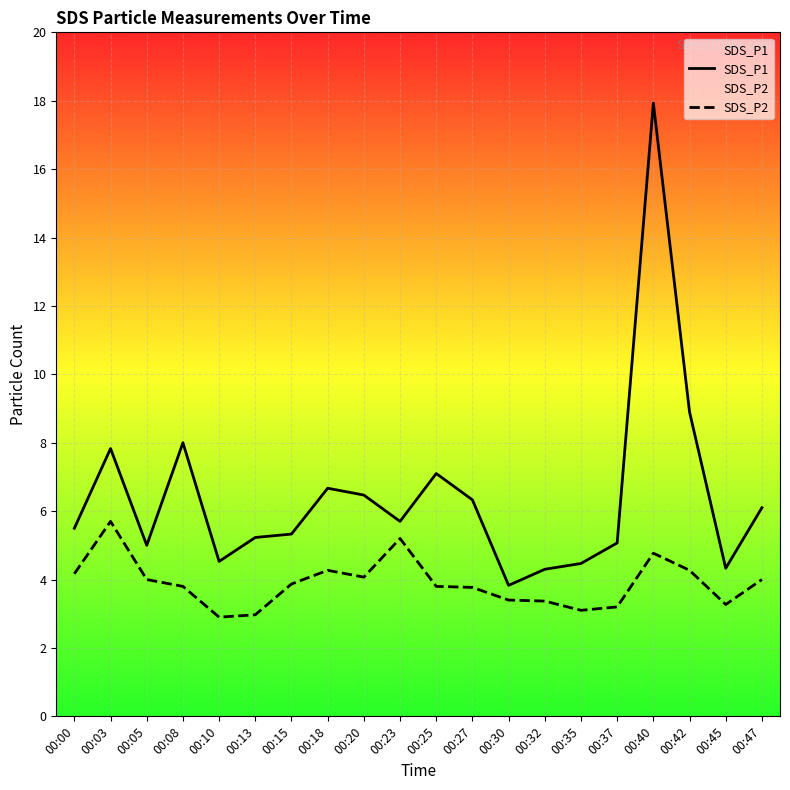

How many lines are shown in the chart?

2